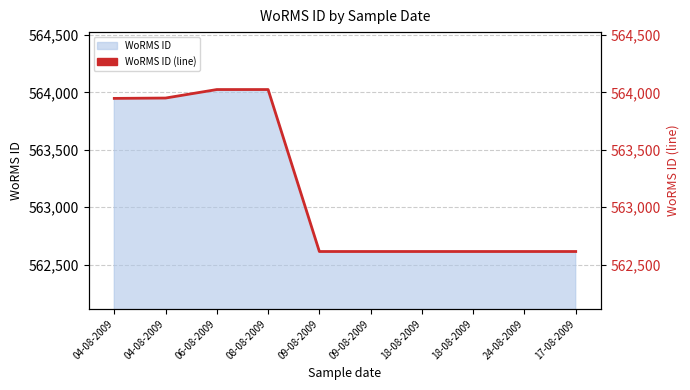

What is the smallest value displayed?

562615